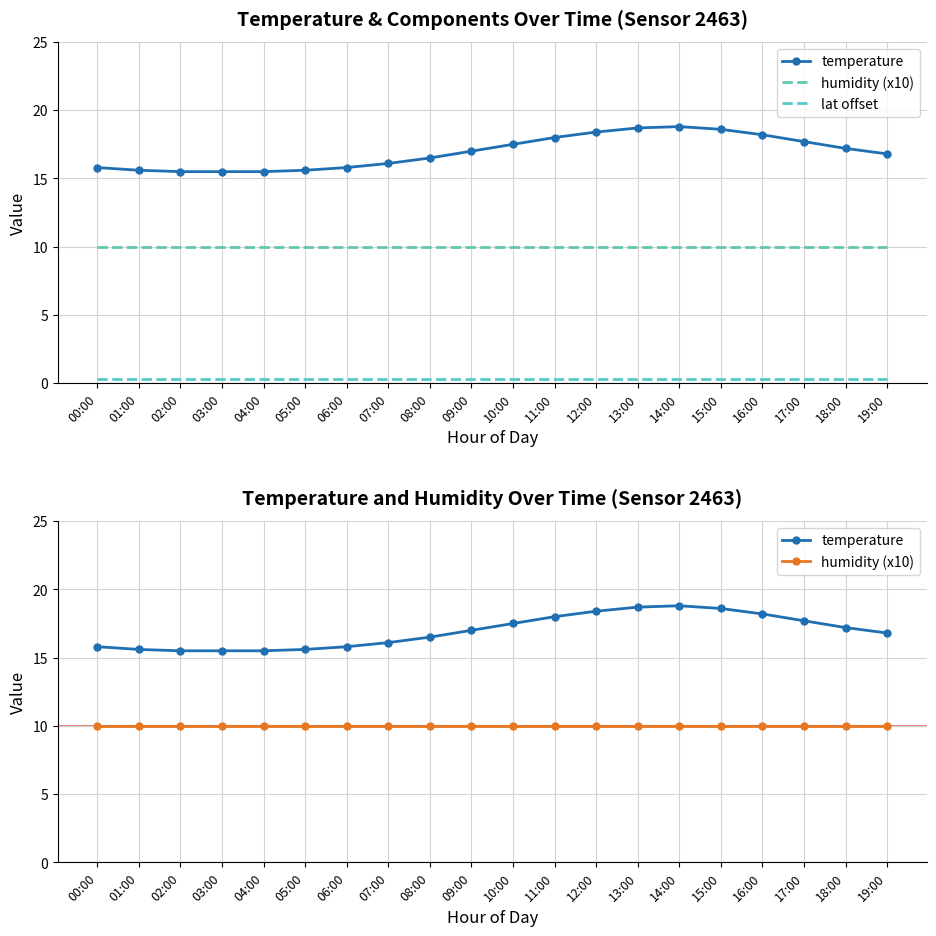

True or false: humidity (x10) and temperature cross at least once.

False